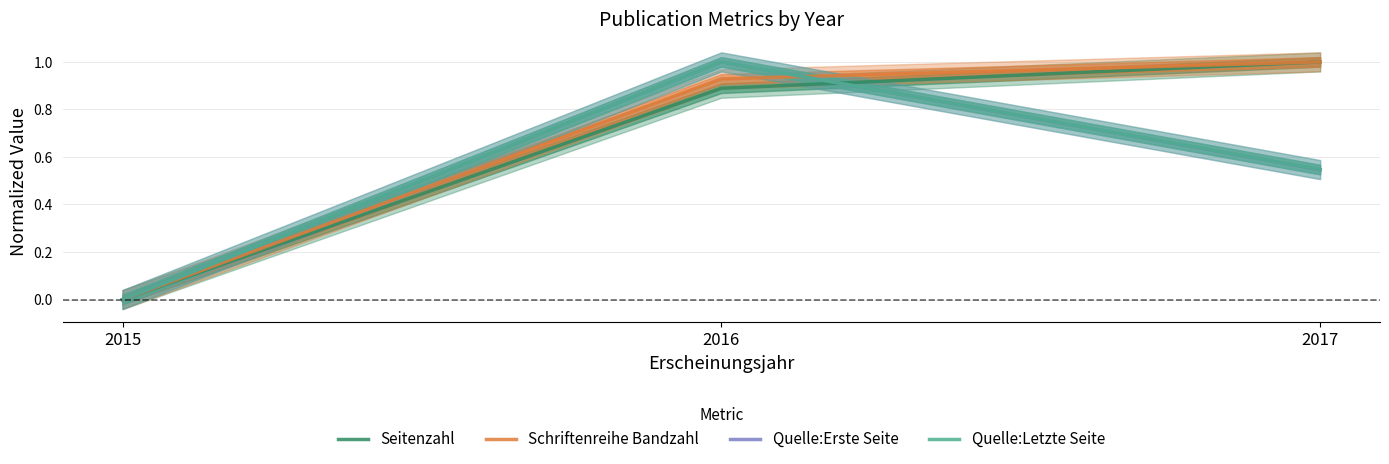

What is the highest value of the Quelle:Erste Seite series?

1.0